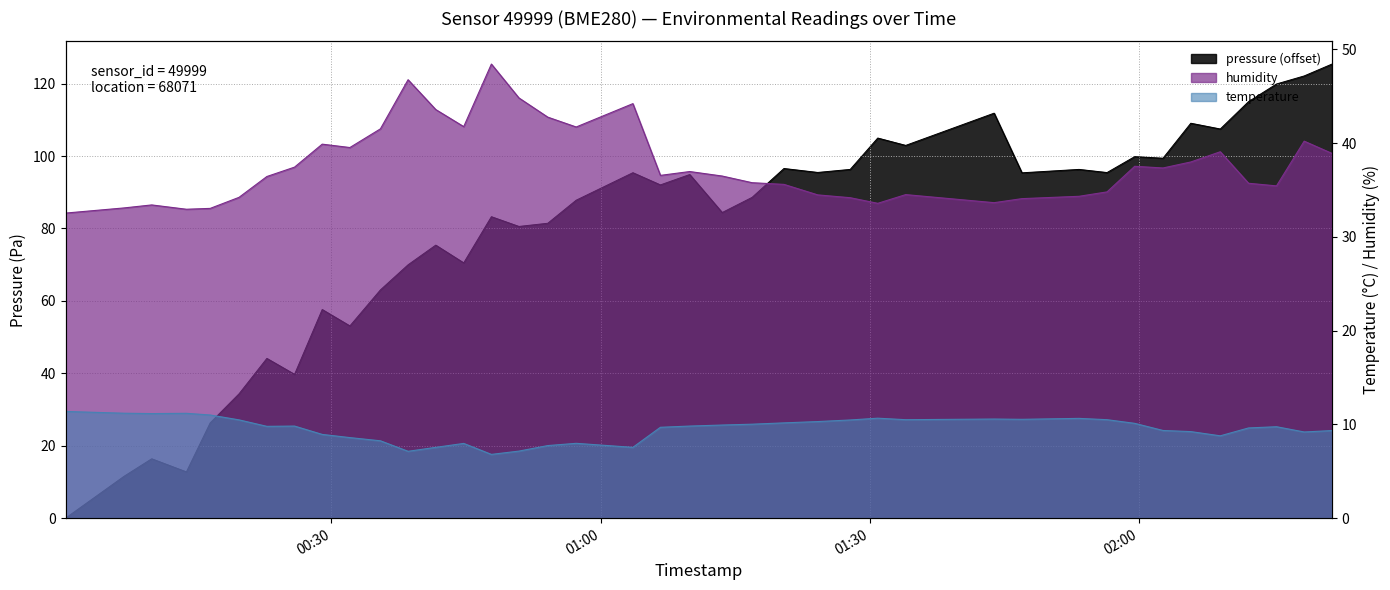

What is the difference between the maximum and minimum values in the humidity series?

15.9